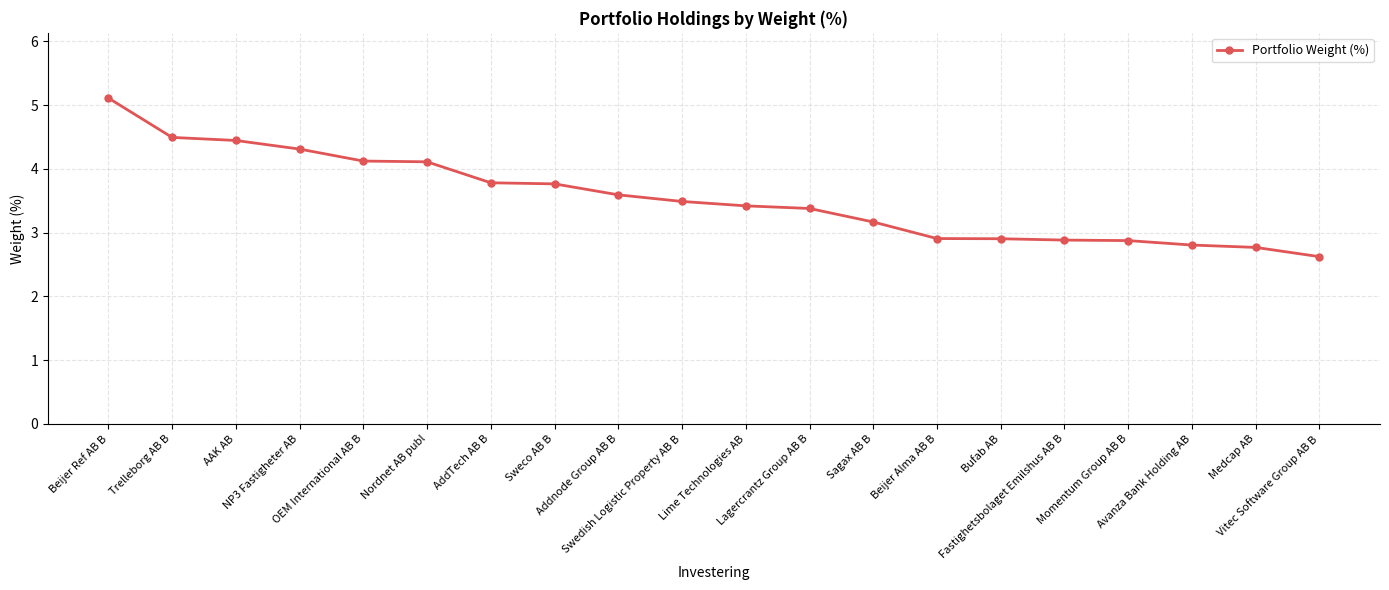

Does the chart have visible grid lines?

Yes